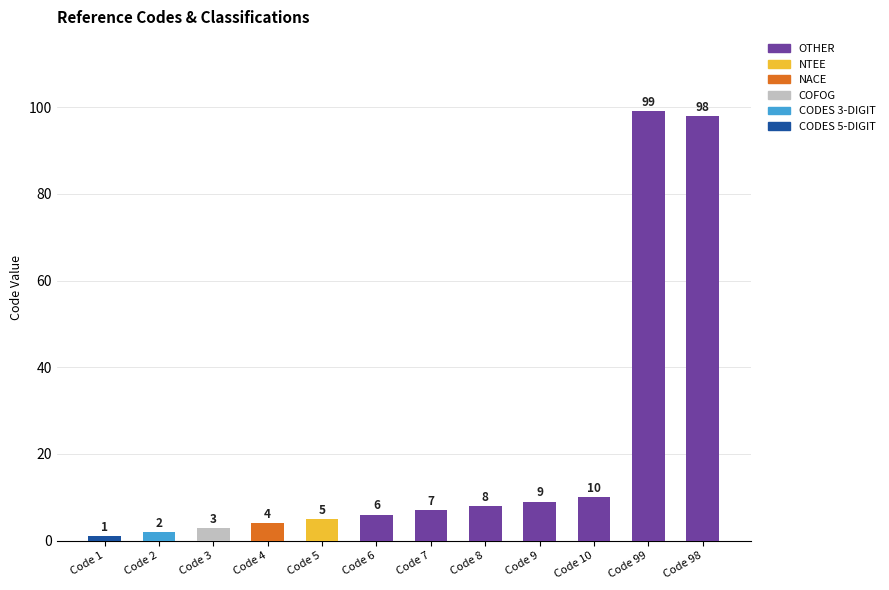

Rank the series at Code 4 from highest to lowest value.

NACE, CODES 5-DIGIT, CODES 3-DIGIT, COFOG, NTEE, OTHER